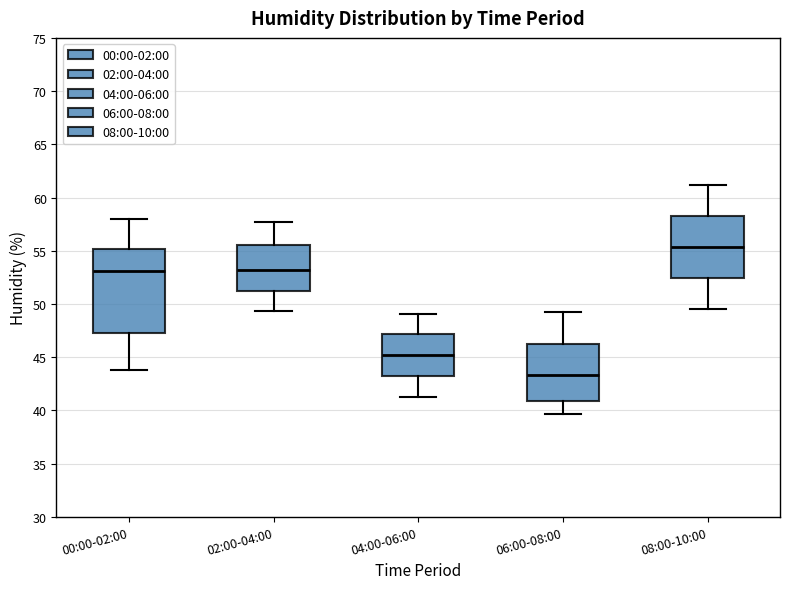

Reading left to right, transcribe this box plot: for each box, give where its median line is, the range the box spans, and where its two whiskers end, as read against the y-axis. The values are not printed on the chart, so give them approximately, as read against the axis.

00:00-02:00: median 53.0, box 47.5 to 55.0, whiskers 44.0 to 58.0
02:00-04:00: median 53.0, box 51.5 to 55.5, whiskers 49.5 to 57.5
04:00-06:00: median 45.0, box 43.5 to 47.0, whiskers 41.5 to 49.0
06:00-08:00: median 43.5, box 41.0 to 46.5, whiskers 39.5 to 49.0
08:00-10:00: median 55.5, box 52.5 to 58.5, whiskers 49.5 to 61.0